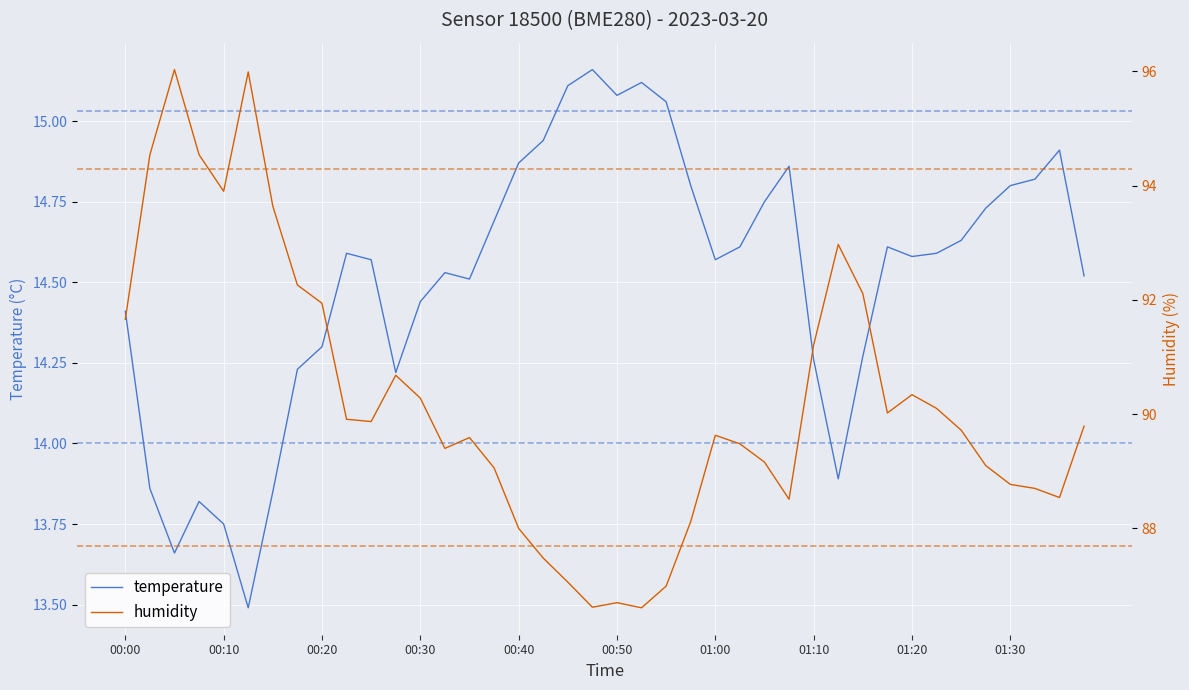

The temperature series shows 14.4 at 00:00. True or false?

True